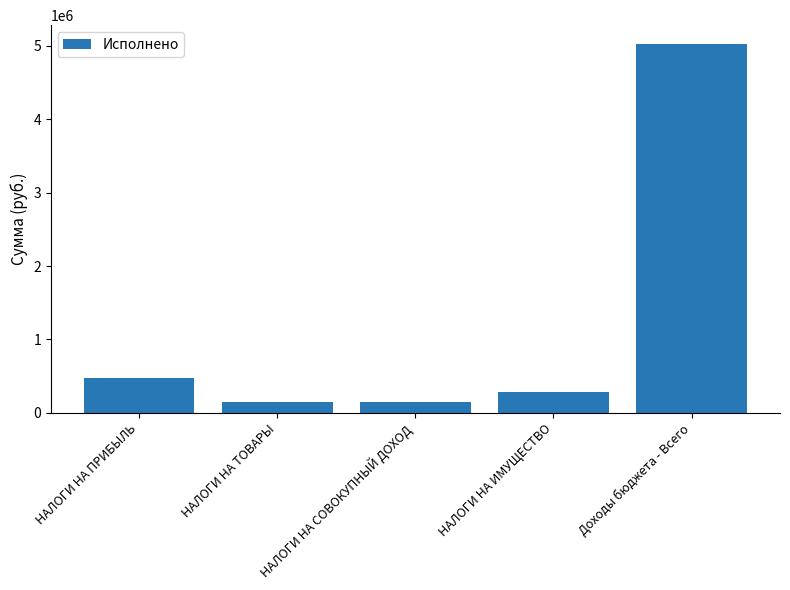

At which label is the value closest to 2586682?

НАЛОГИ НА ПРИБЫЛЬ